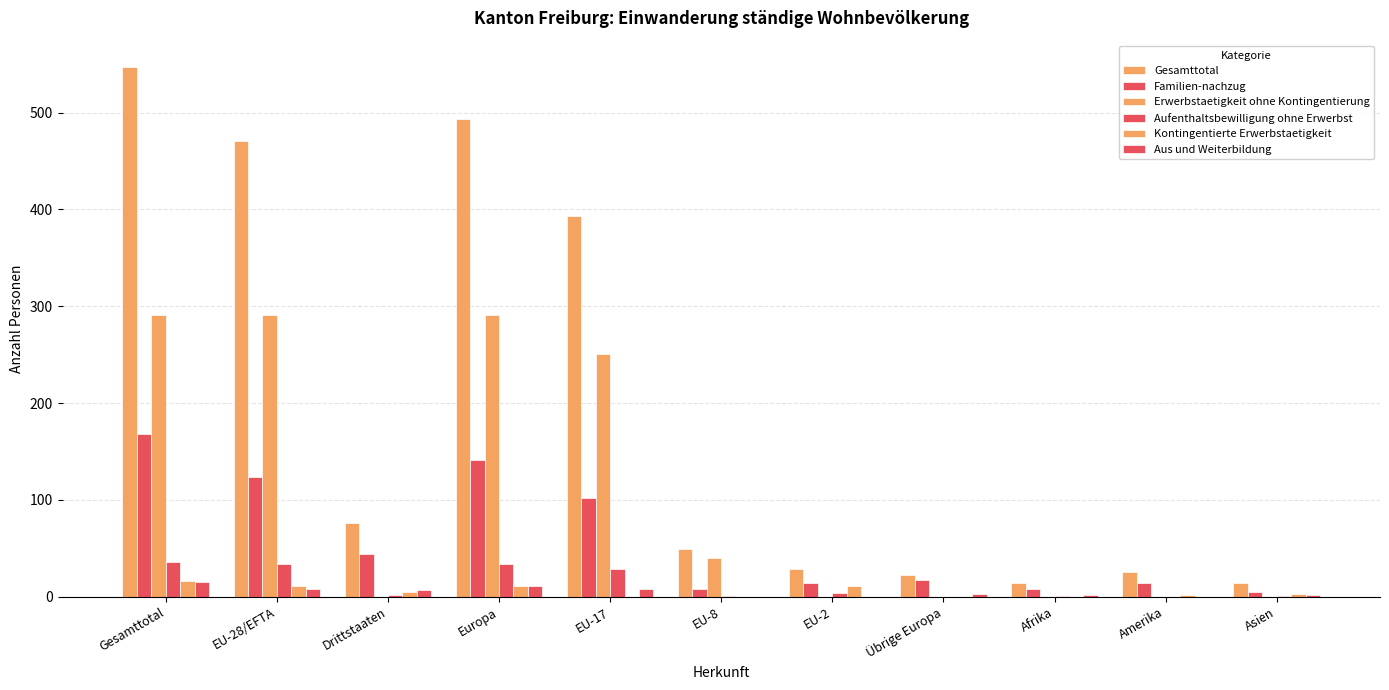

How many distinct data groups are displayed?

6